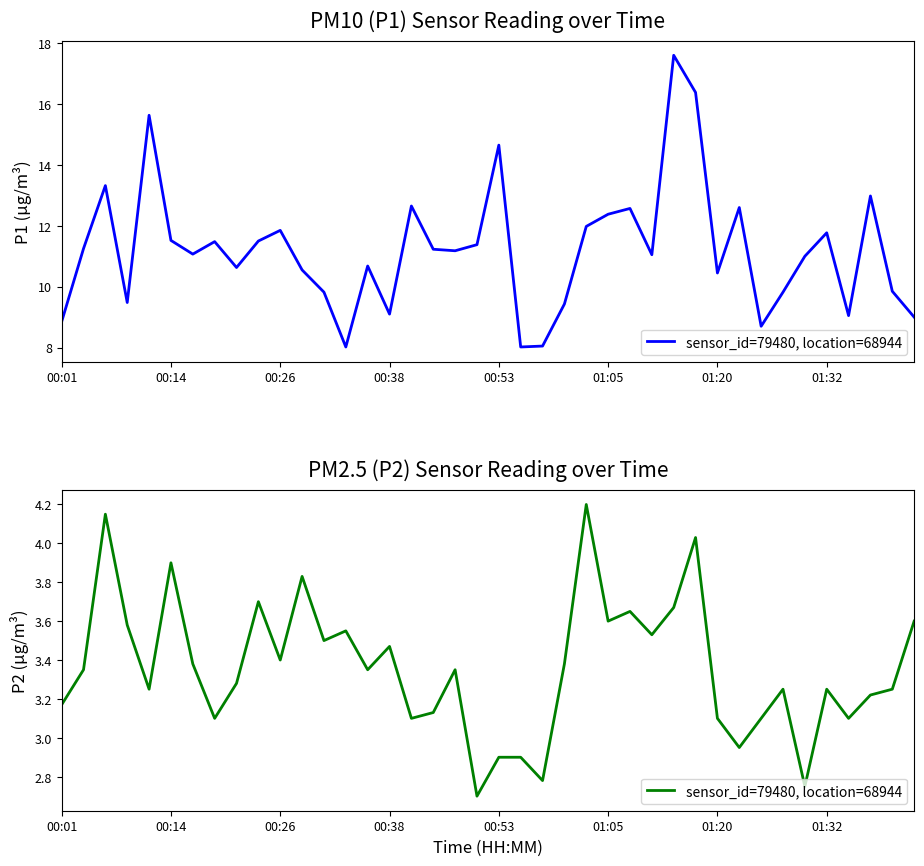

The chart shows a value of 4.2 at 24. True or false?

True